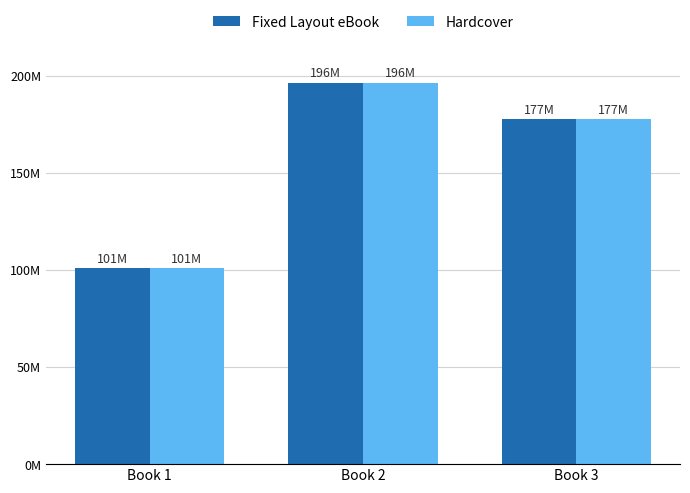

What are all the series names shown in the legend?

Fixed Layout eBook, Hardcover